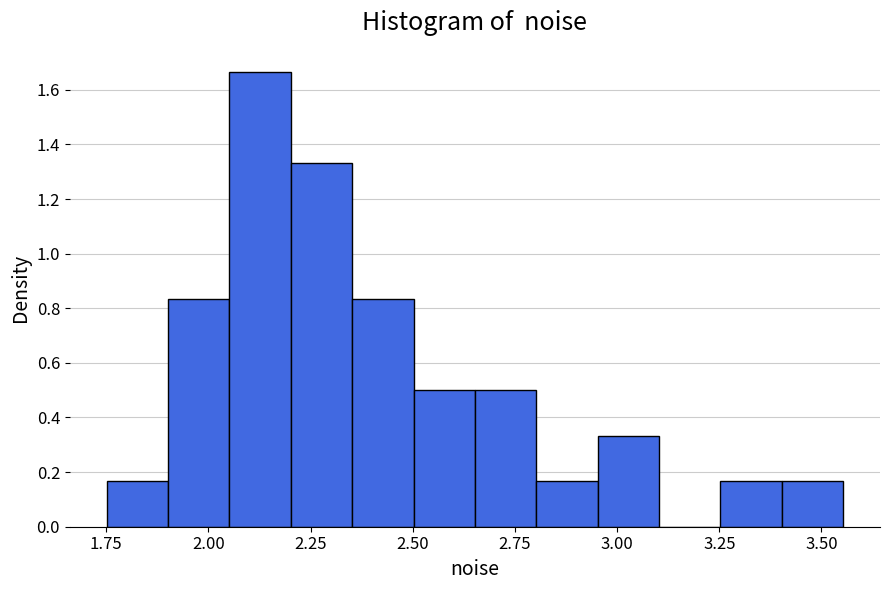

Read against the x-axis, roughly where is the centre of the tallest bar?

2.15